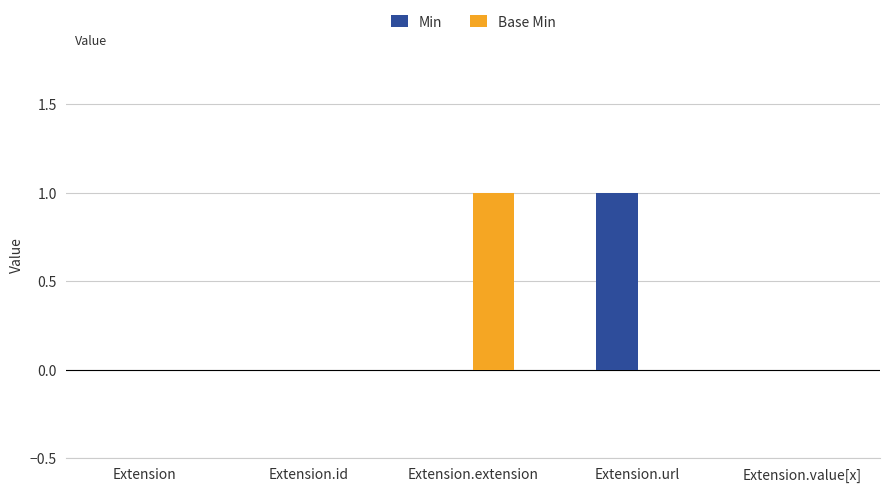

The value of Min at Extension is 0. True or false?

True